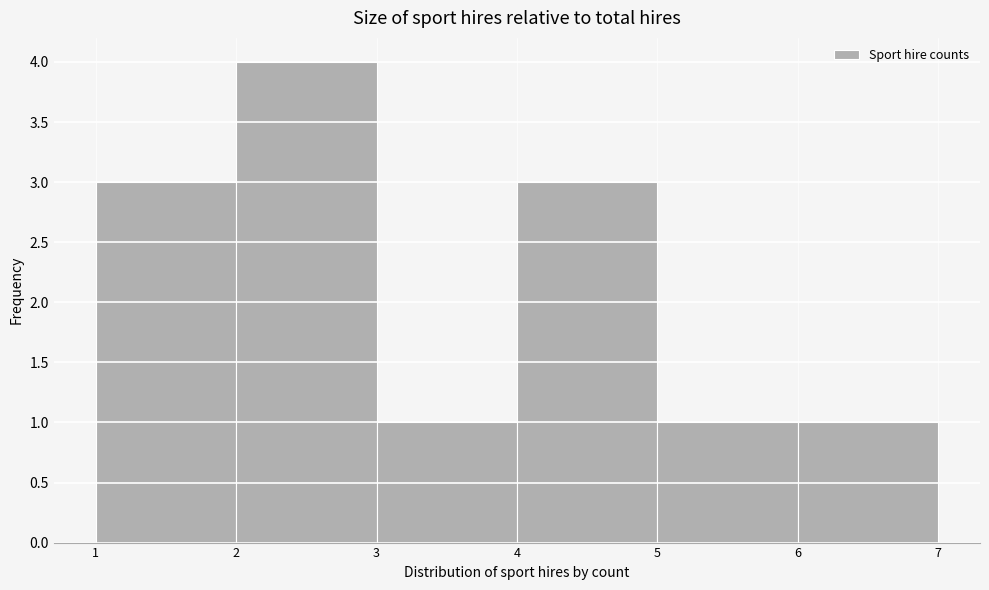

How tall is the bar that spans 3 to 4 on the x-axis? The values are not printed on the chart, so give them approximately, as read against the axis.

1